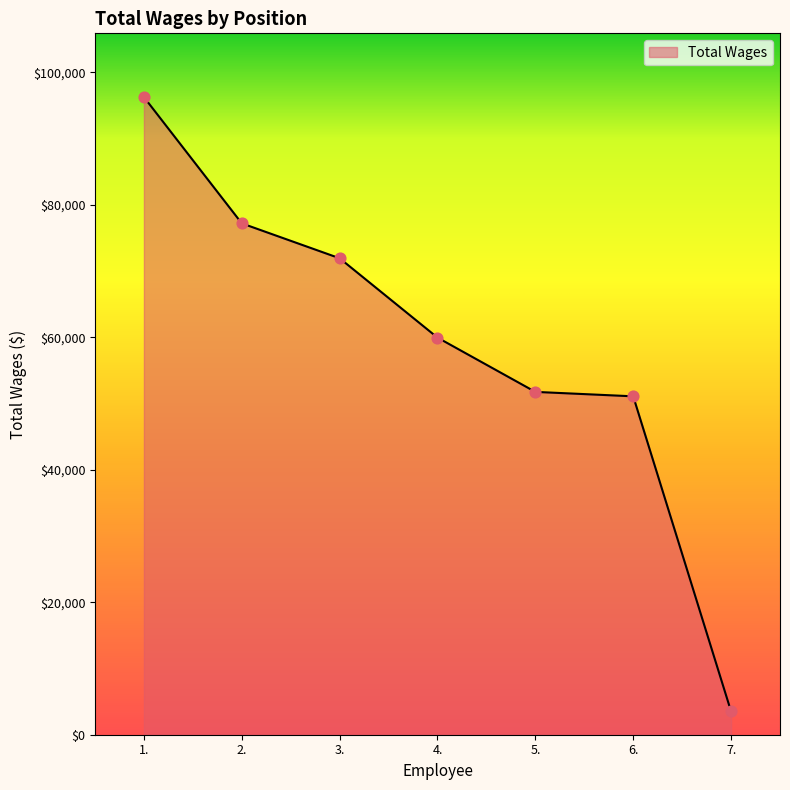

Between 1. and 3., which is larger?

1.